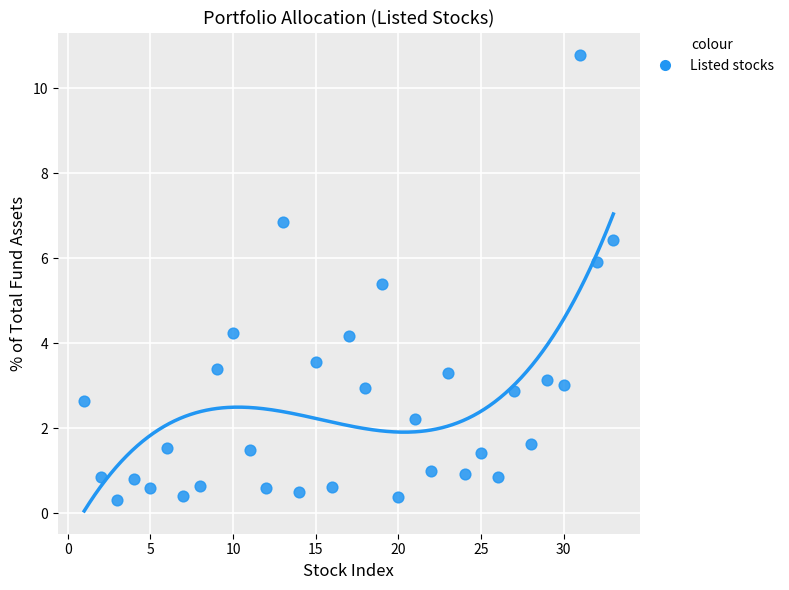

What Y value in the scatter plot is closest to 5?

5.4